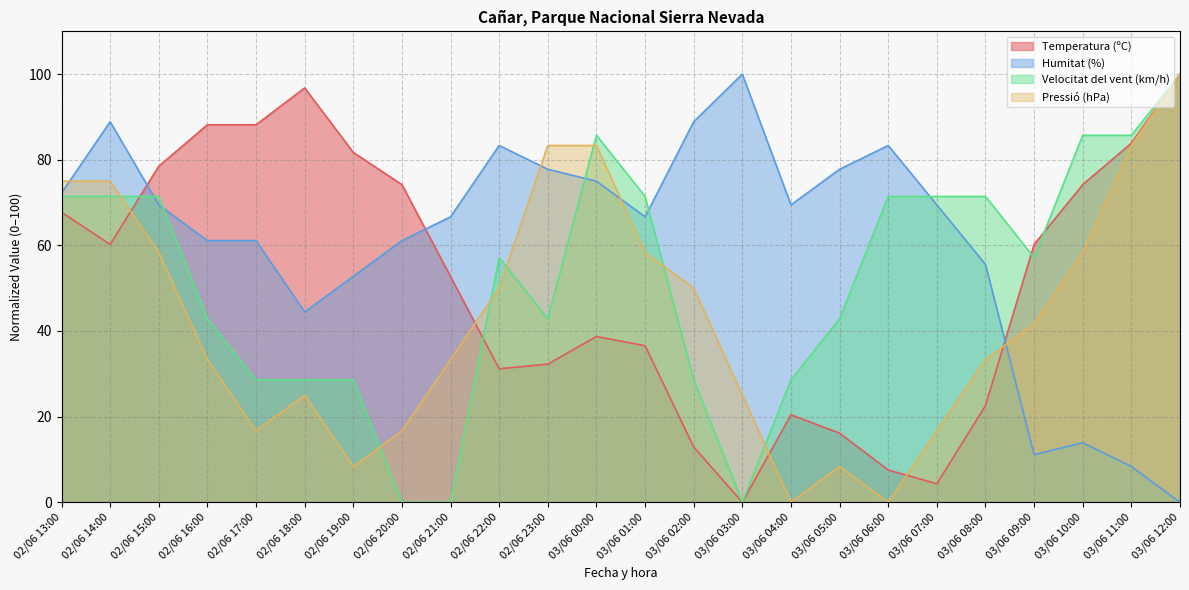

What is the sum of all Velocitat del vent (km/h) values?

1242.9